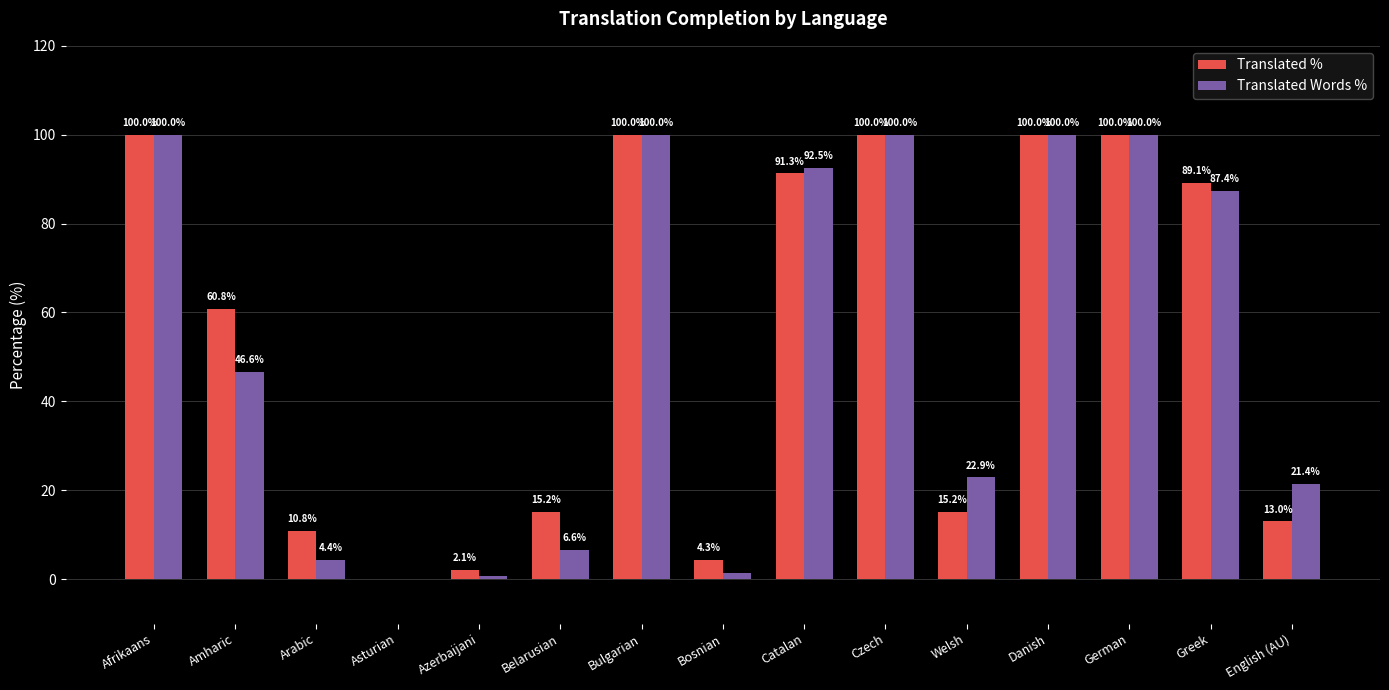

What is the highest value of the Translated % series?

100.0